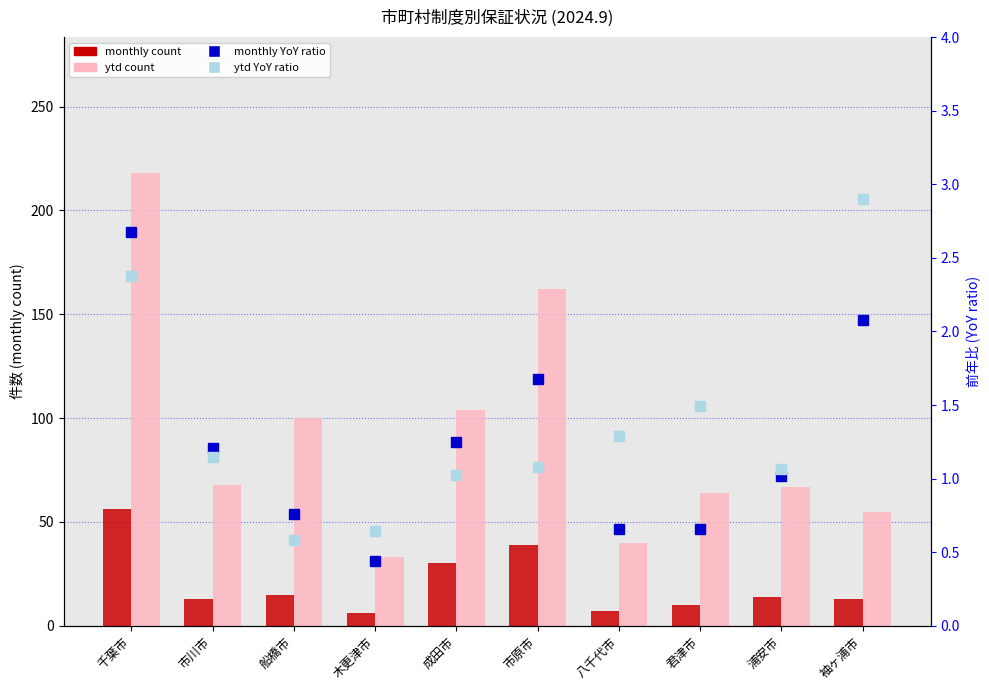

Which series has the largest total across all categories?

ytd count